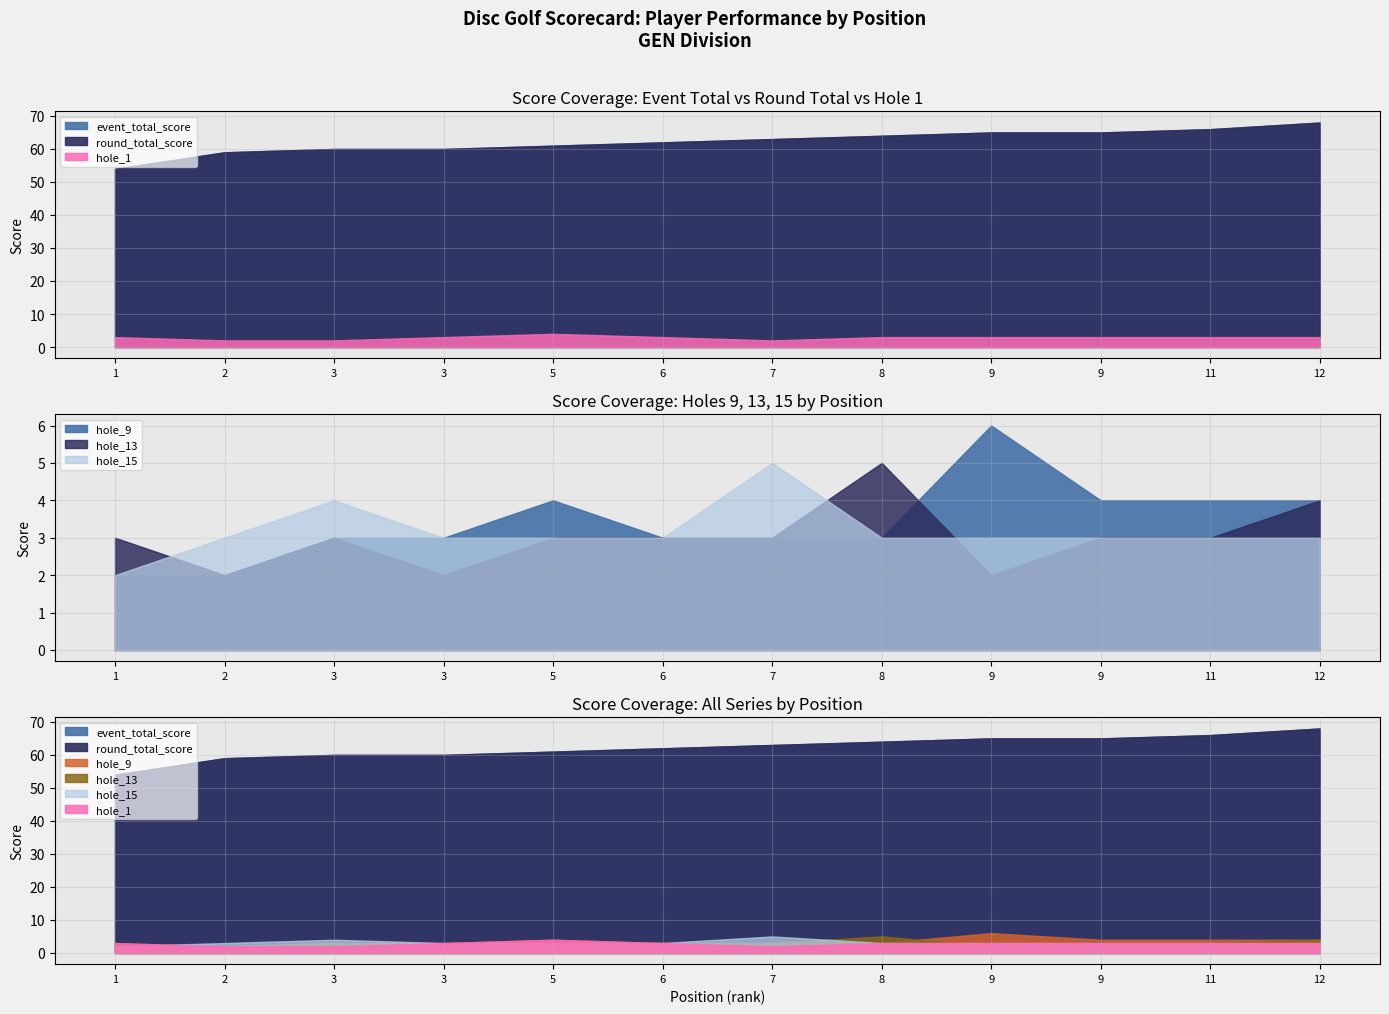

What is the difference between the highest and lowest values at 3?

58